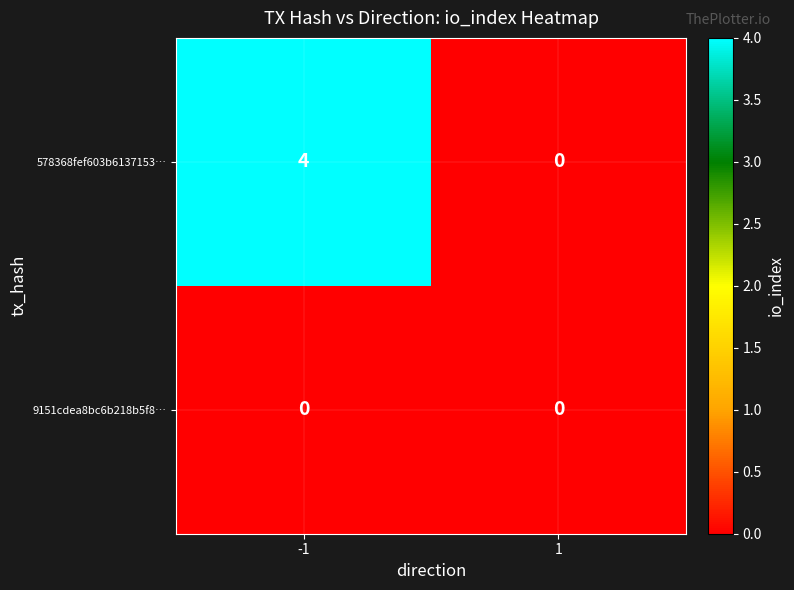

What is the sum of all 578368fef603b6137153… values?

4